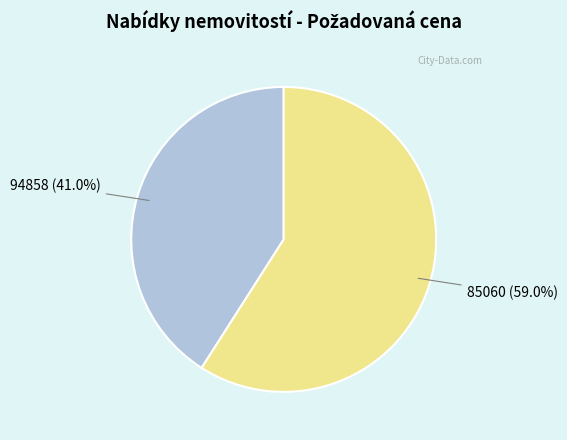

What is the smallest slice in the pie chart?

94858